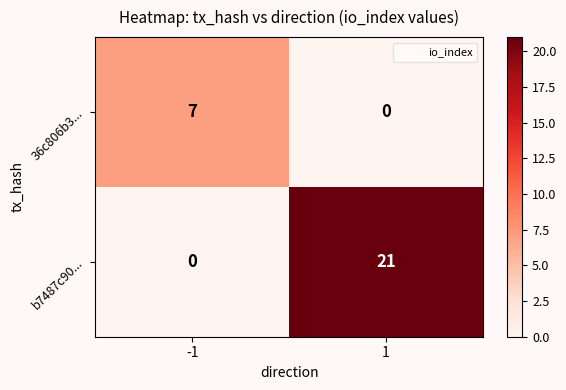

What is the total value across all series at -1?

7